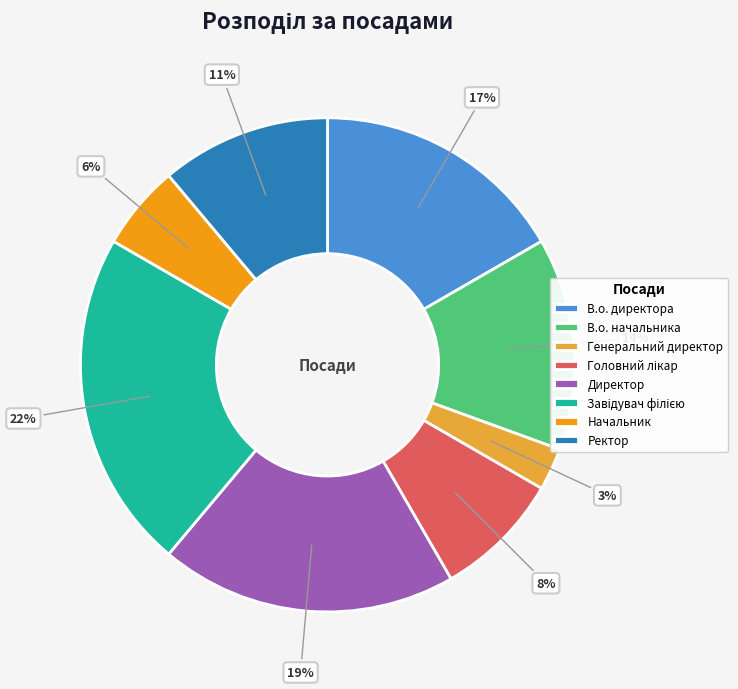

Is there a majority slice in this chart?

No